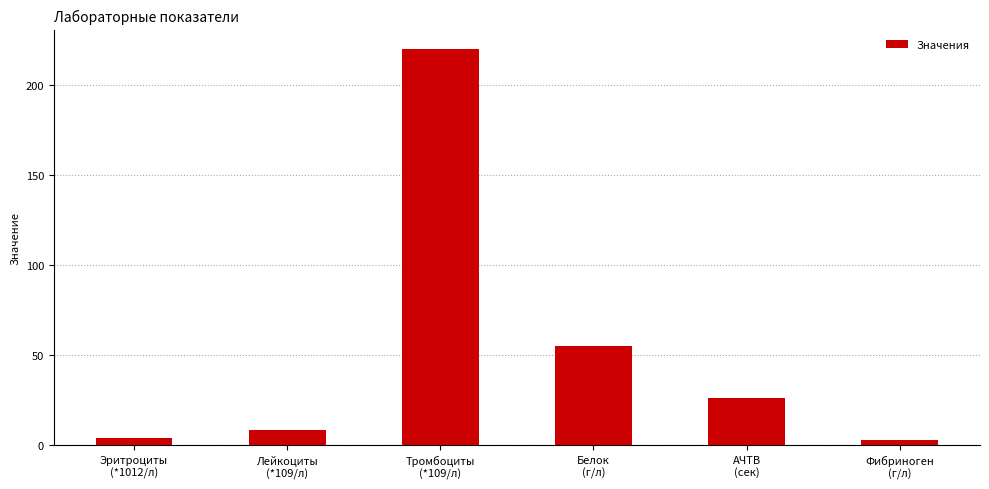

How many categories are shown in the chart?

6